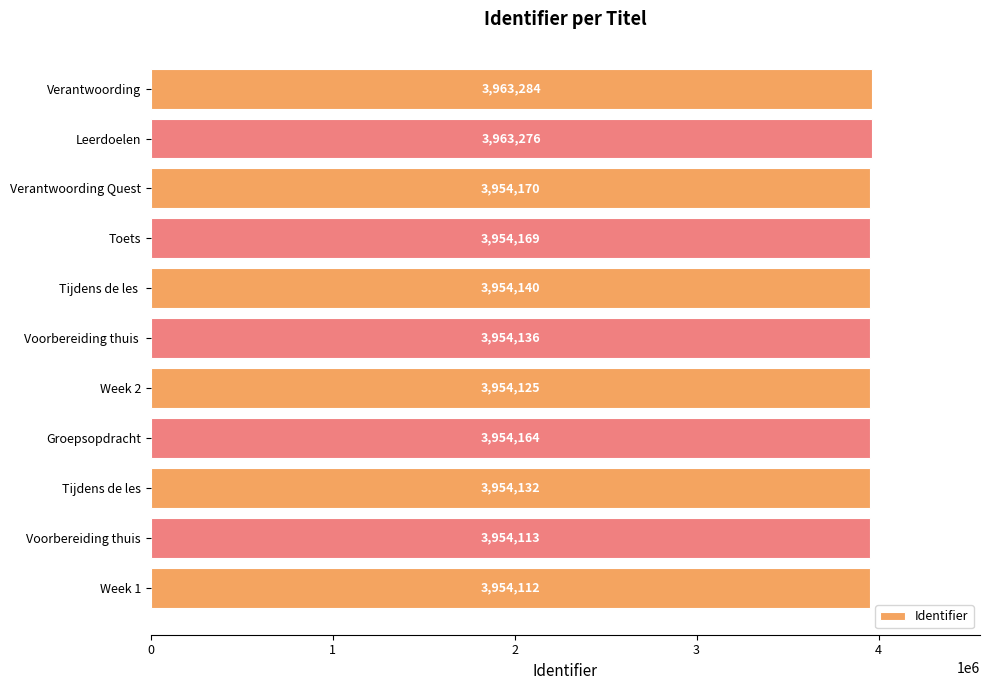

The chart shows a value of 3954125 at Week 2. True or false?

True